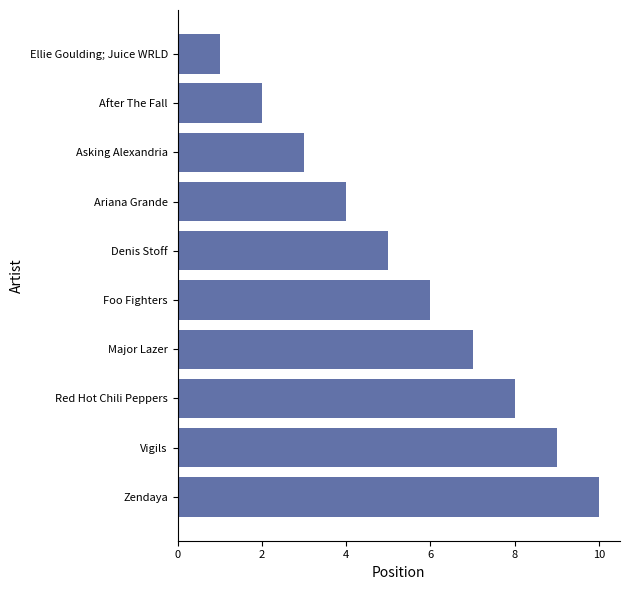

Reading bottom to top, list all the values displayed in this chart.

10	9	8	7	6	5	4	3	2	1